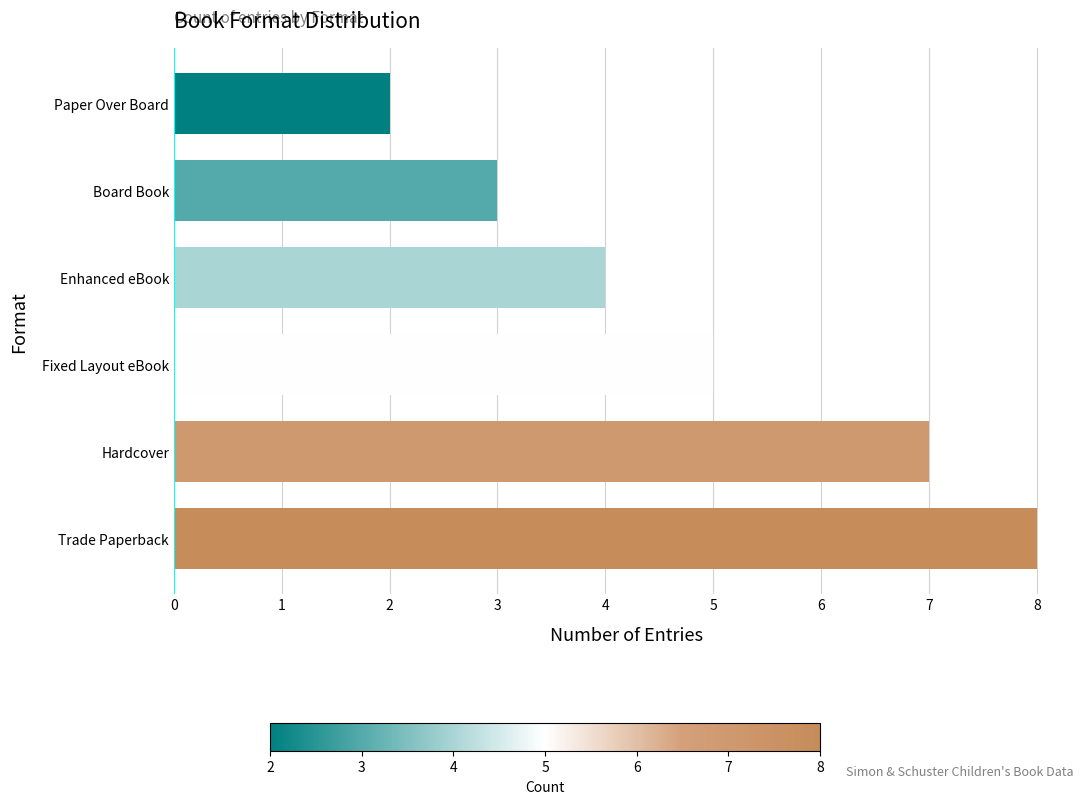

List the labels in order of value, largest first.

Trade Paperback, Hardcover, Fixed Layout eBook, Enhanced eBook, Board Book, Paper Over Board